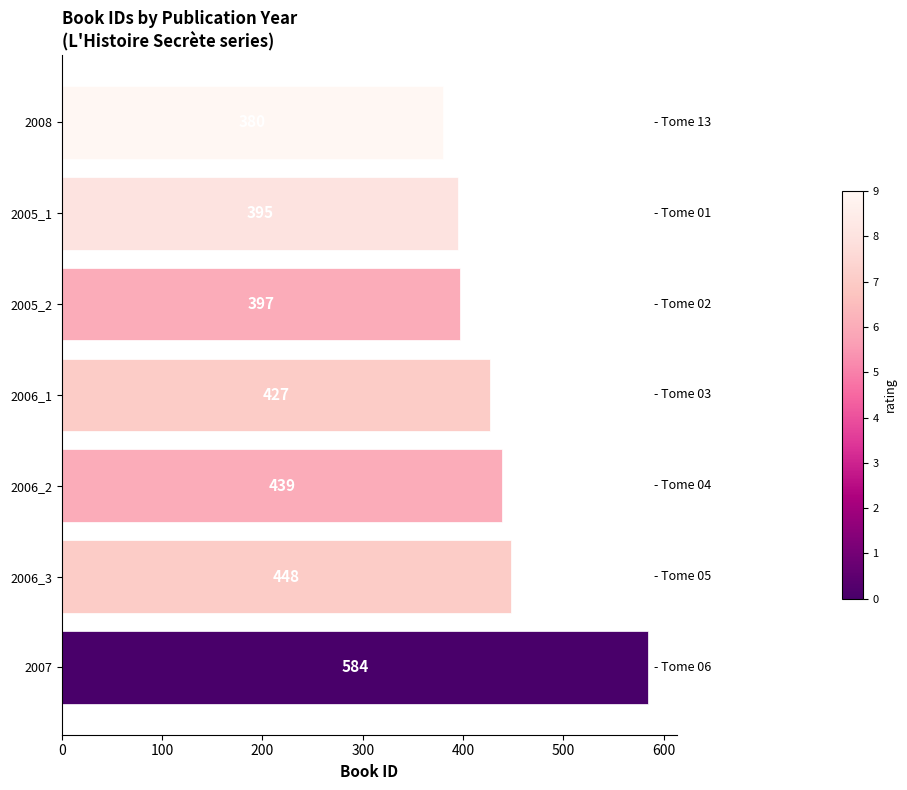

How many values are below 427?

3